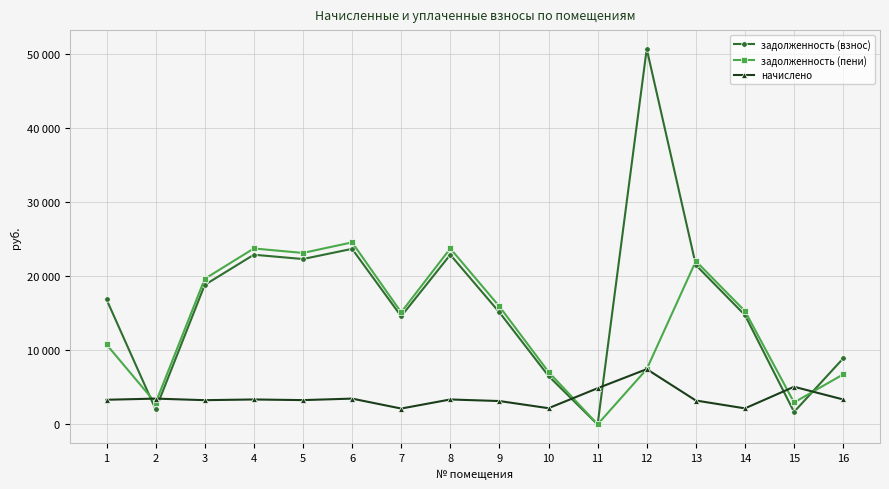

Does the chart have visible grid lines?

Yes